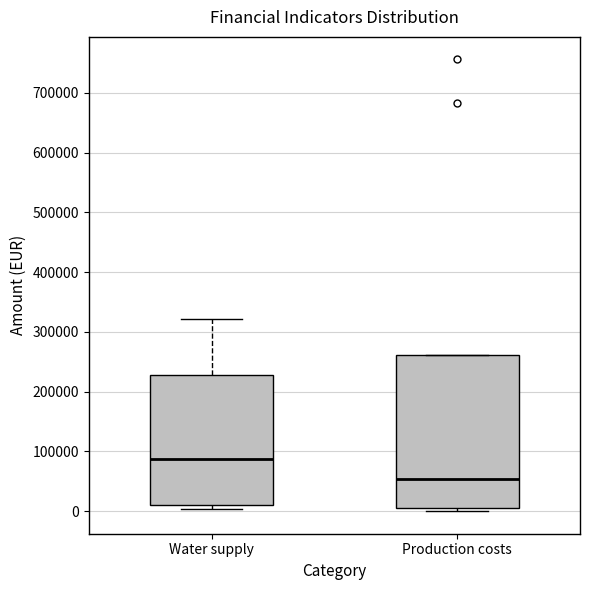

Reading left to right, transcribe this box plot: for each box, give where its median line is, the range the box spans, and where its two whiskers end, as read against the y-axis. The values are not printed on the chart, so give them approximately, as read against the axis.

Water supply: median 90000, box 10000 to 230000, whiskers 0 to 320000
Production costs: median 50000, box 10000 to 260000, whiskers 0 to 260000